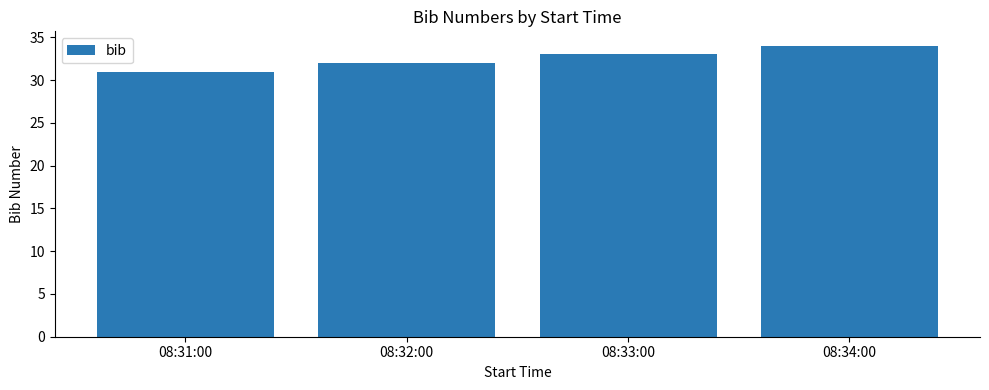

How many bars are there in total?

4